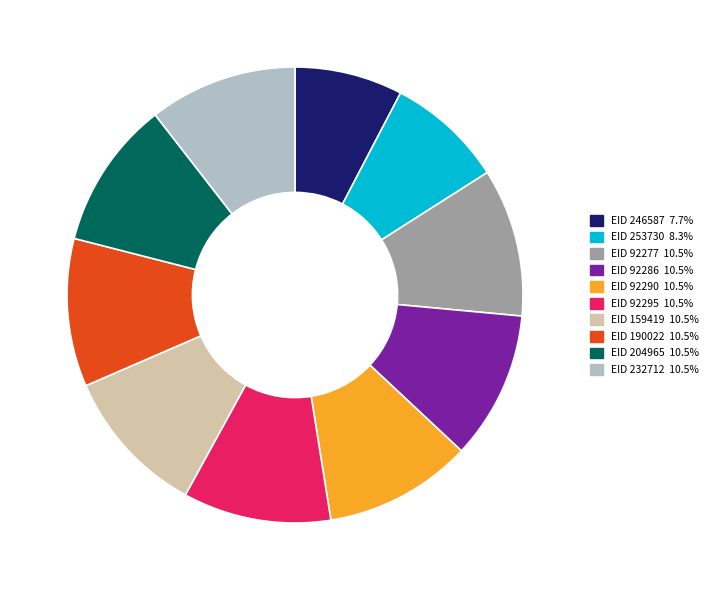

Which slice is the smallest?

EID 246587